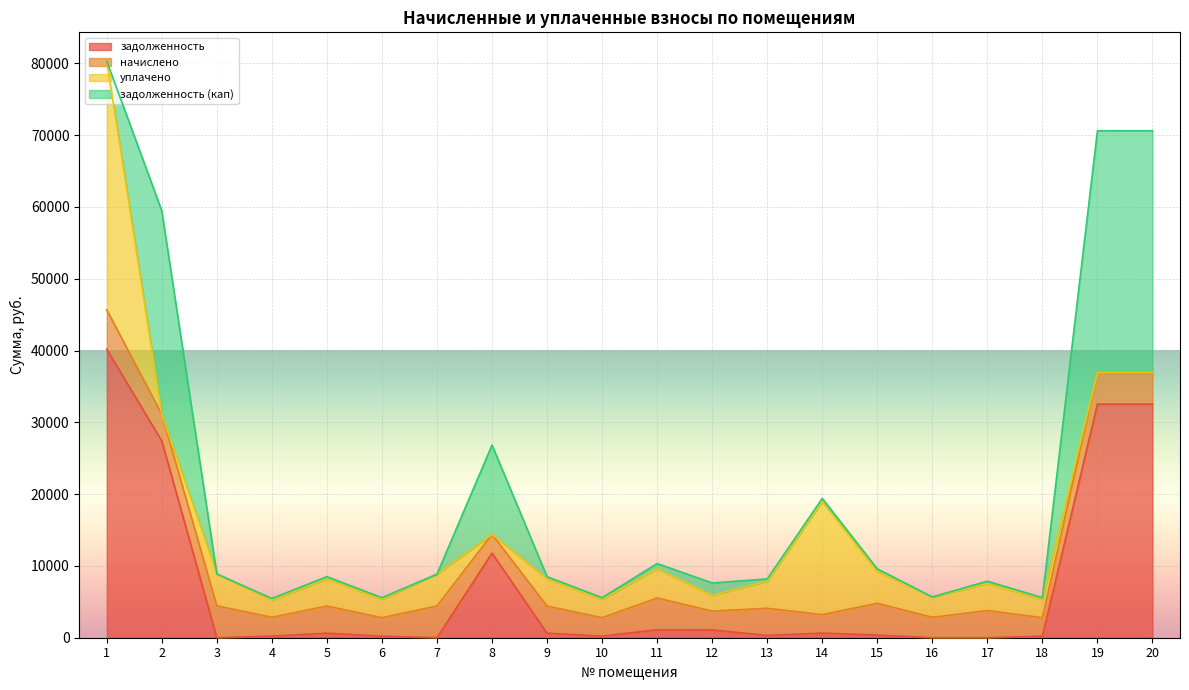

Where does the начислено series first go above 3780?

1